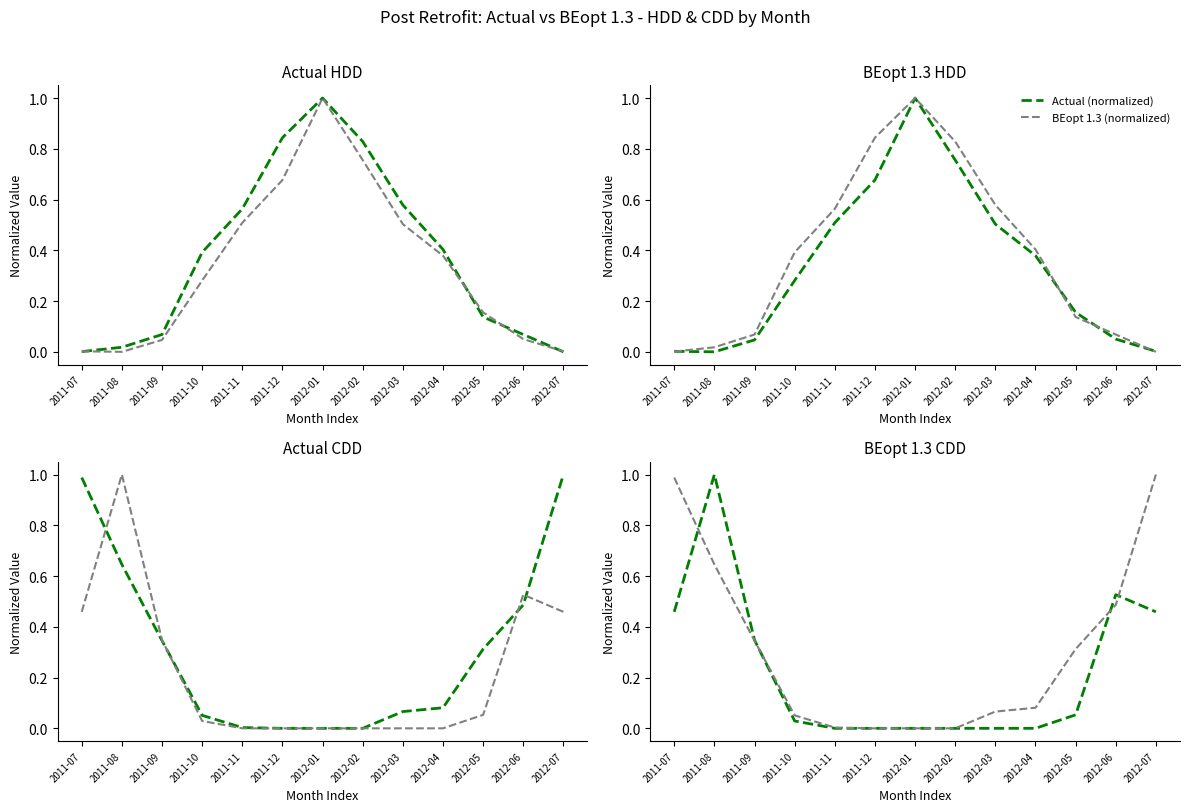

The BEopt 1.3 (normalized) series shows 0.5 at 2012-05. True or false?

False